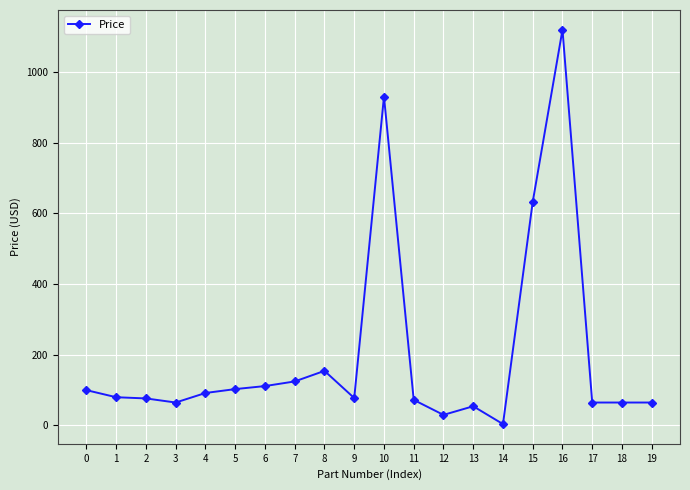

What is the change in value from 13 to 18?

+10.5